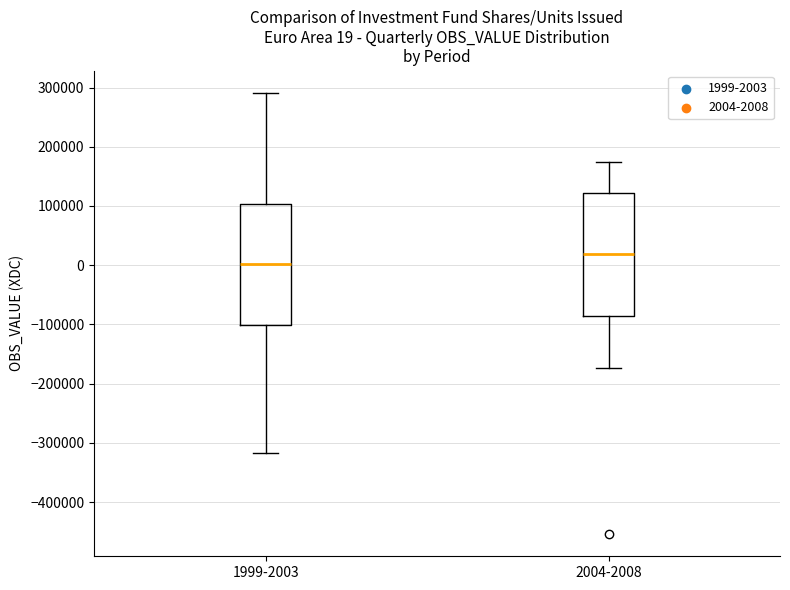

Which box has the lowest median line?

1999-2003